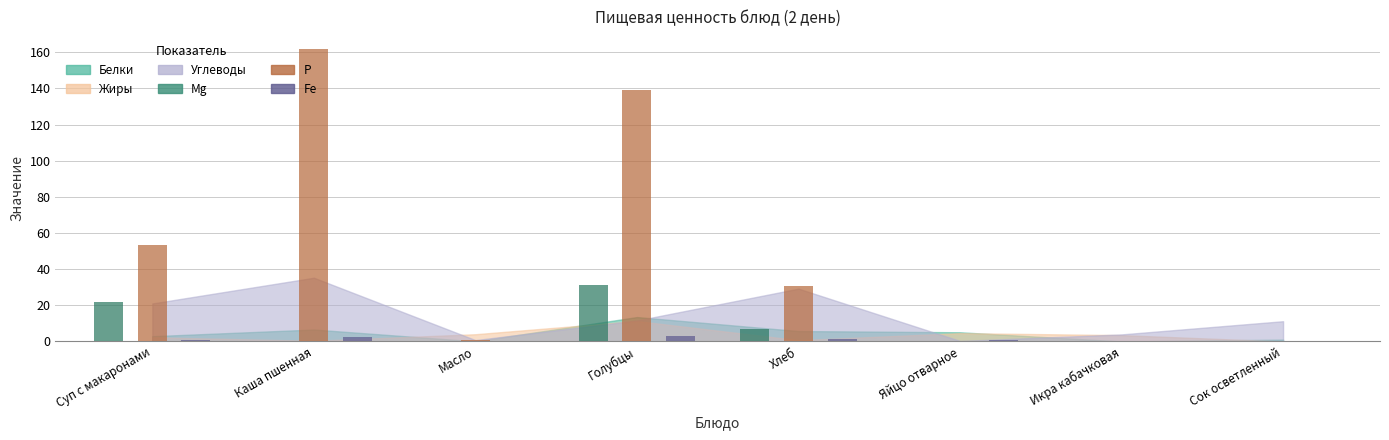

What is the highest value of the Mg series?

31.0